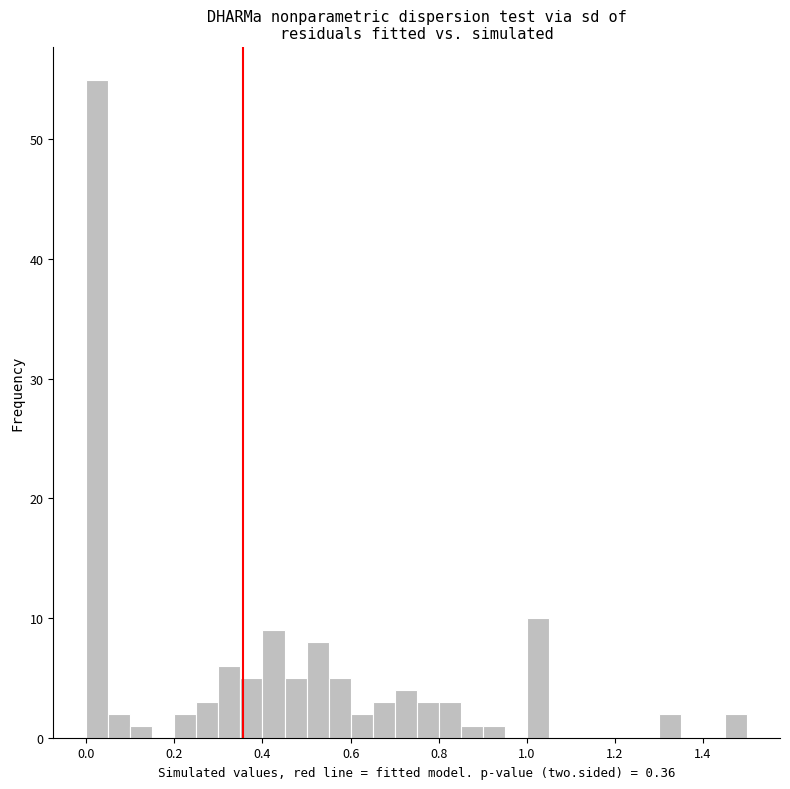

Around what value on the x-axis is the tallest bar? Give the approximate position of its centre, as read against the axis.

0.02